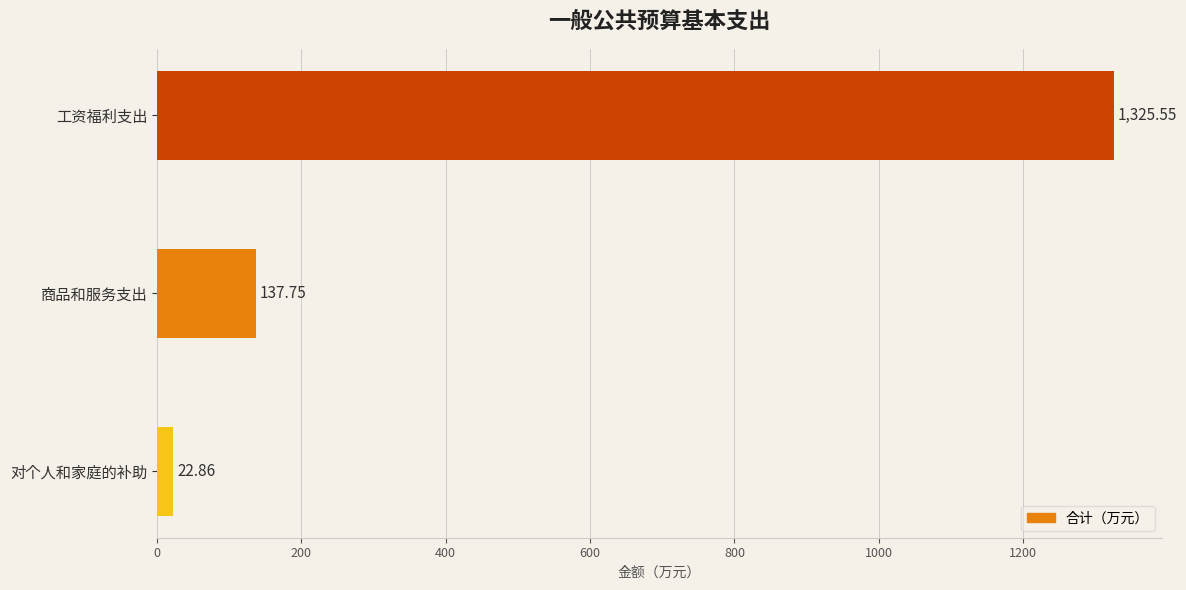

What is the ratio of the value at 商品和服务支出 to the value at 对个人和家庭的补助?

6.0